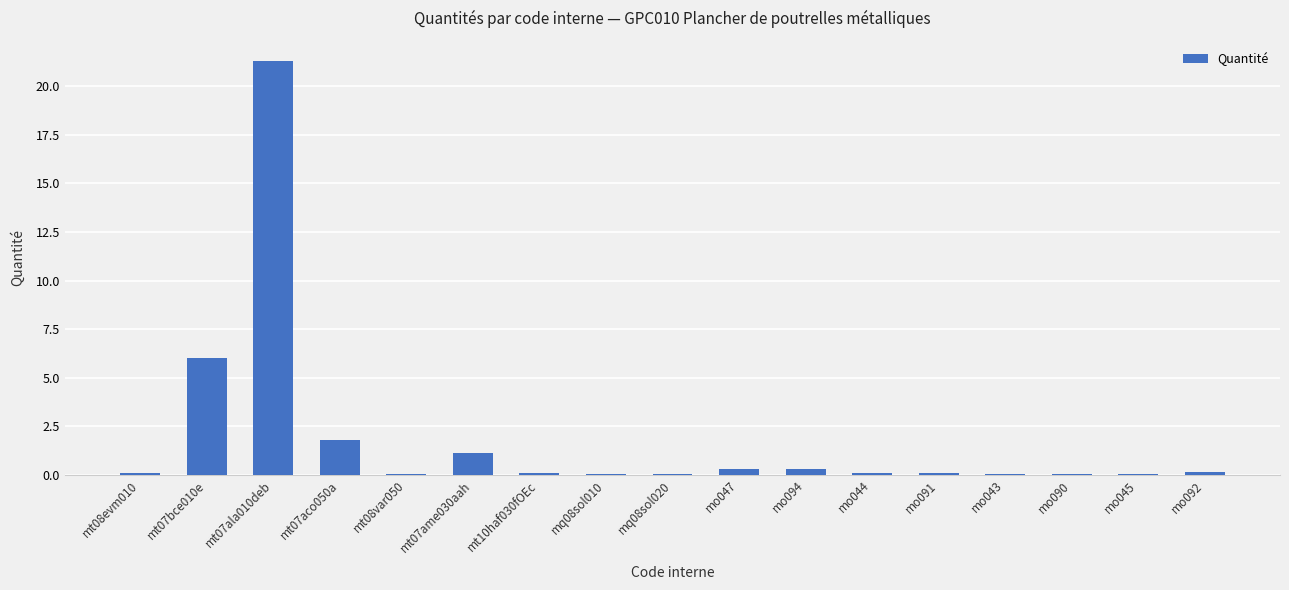

At which category does the chart reach its peak across all series?

mt07ala010deb